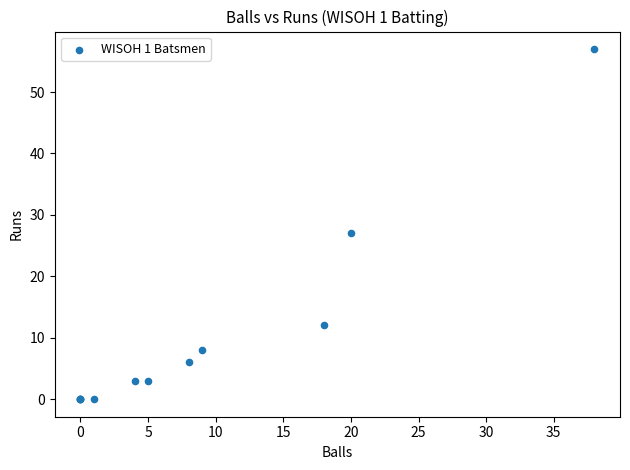

What Y value in the scatter plot is closest to 28?

27